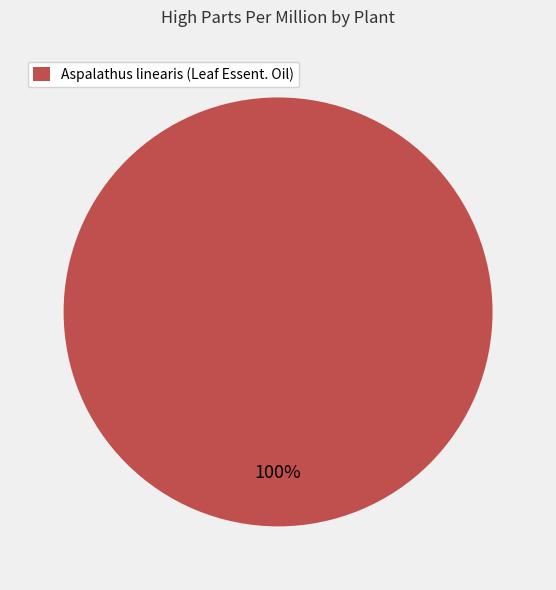

Count the number of slices in the pie.

1